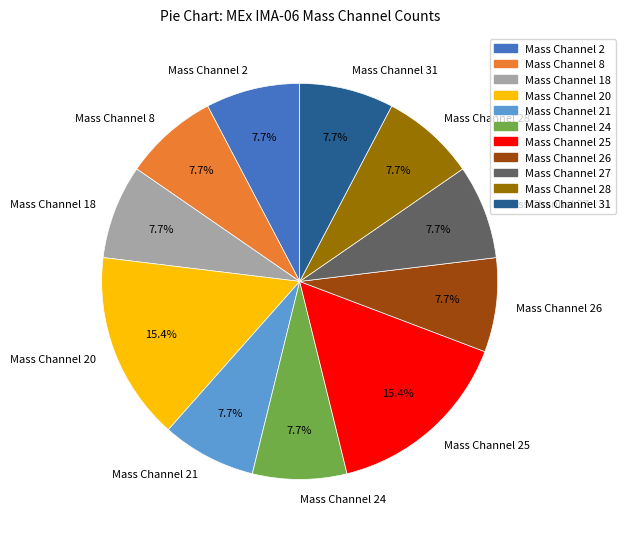

What is the total percentage of Mass Channel 20 and Mass Channel 26?

23.1%